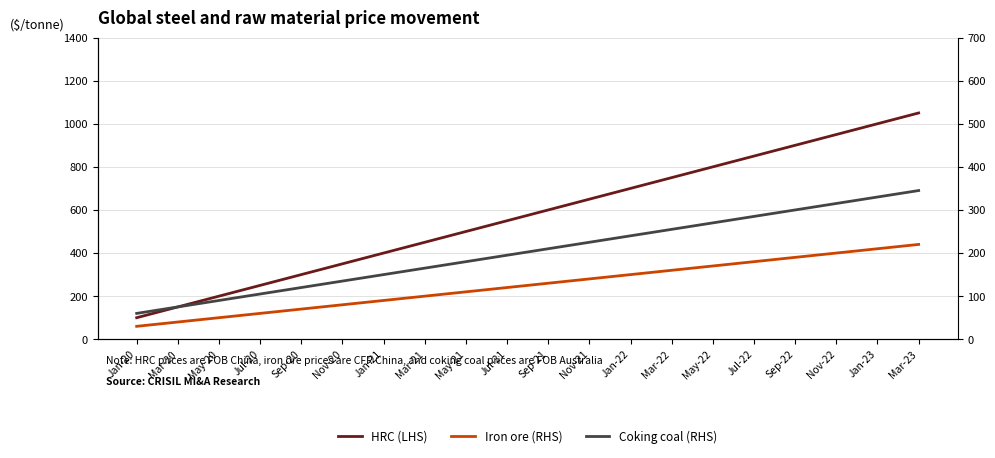

True or false: Coking coal (RHS) and Iron ore (RHS) intersect in this chart.

False